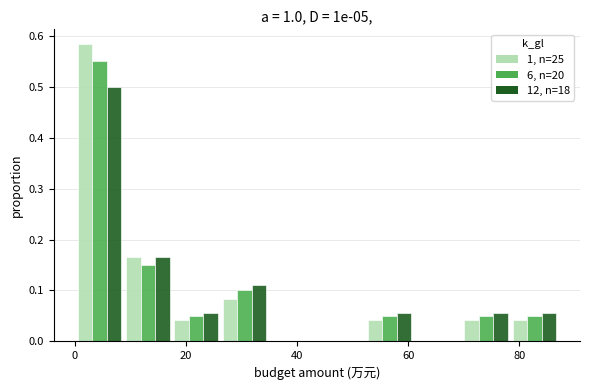

Reading left to right, transcribe this chart: for each range on the x-axis, give the height of each series' bar. Neither the bar edges nor the heights are printed on the chart, so give them approximately, as read against the axes.

0 to 8: 1, n=25=0.58	6, n=20=0.55	12, n=18=0.50
8 to 18: 1, n=25=0.17	6, n=20=0.15	12, n=18=0.17
18 to 26: 1, n=25=0.04	6, n=20=0.05	12, n=18=0.06
26 to 34: 1, n=25=0.08	6, n=20=0.10	12, n=18=0.11
34 to 44: 1, n=25=0	6, n=20=0	12, n=18=0
44 to 52: 1, n=25=0	6, n=20=0	12, n=18=0
52 to 60: 1, n=25=0.04	6, n=20=0.05	12, n=18=0.06
60 to 70: 1, n=25=0	6, n=20=0	12, n=18=0
70 to 78: 1, n=25=0.04	6, n=20=0.05	12, n=18=0.06
78 to 88: 1, n=25=0.04	6, n=20=0.05	12, n=18=0.06